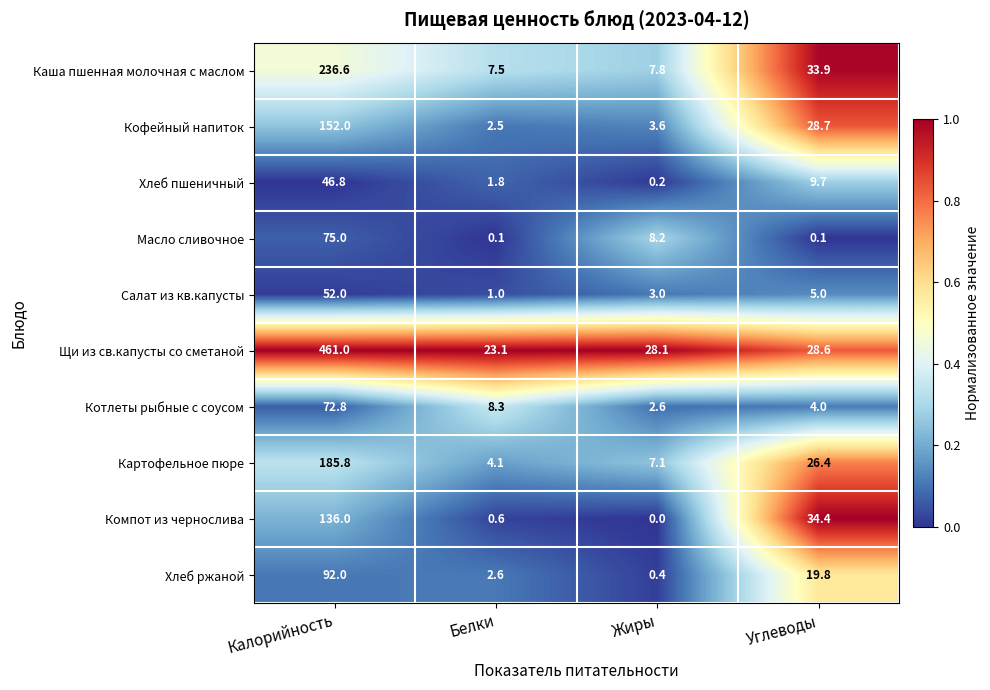

At which label does Кофейный напиток reach its peak?

Калорийность